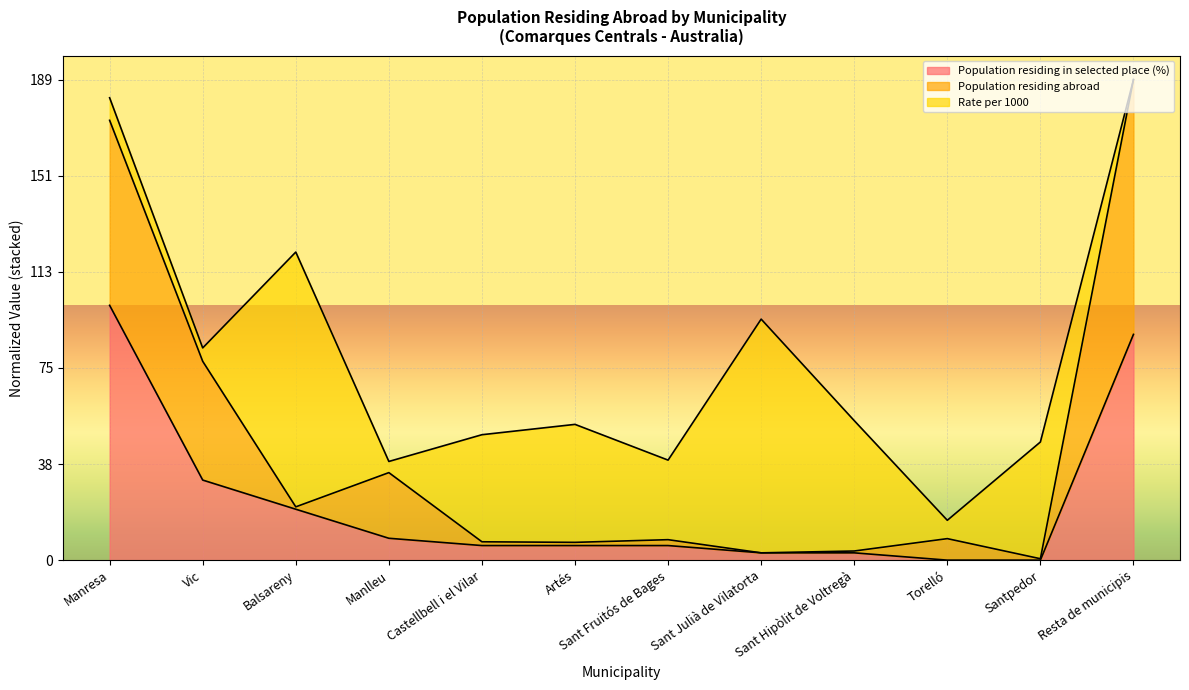

Which category has the lowest value across all series?

Torelló